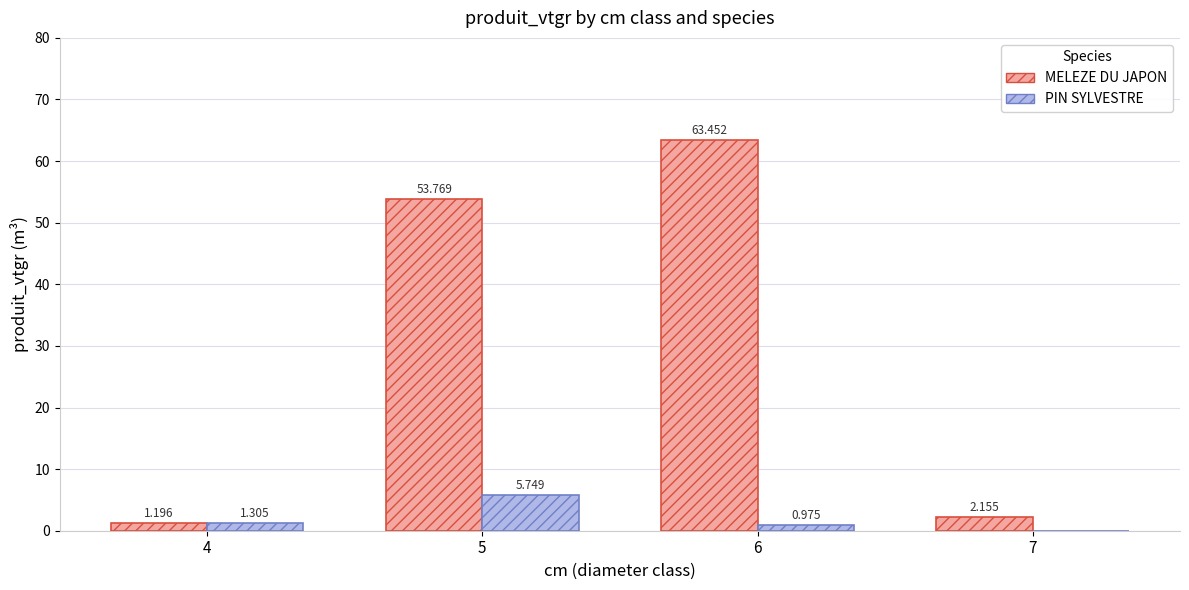

Are the bars horizontal?

No